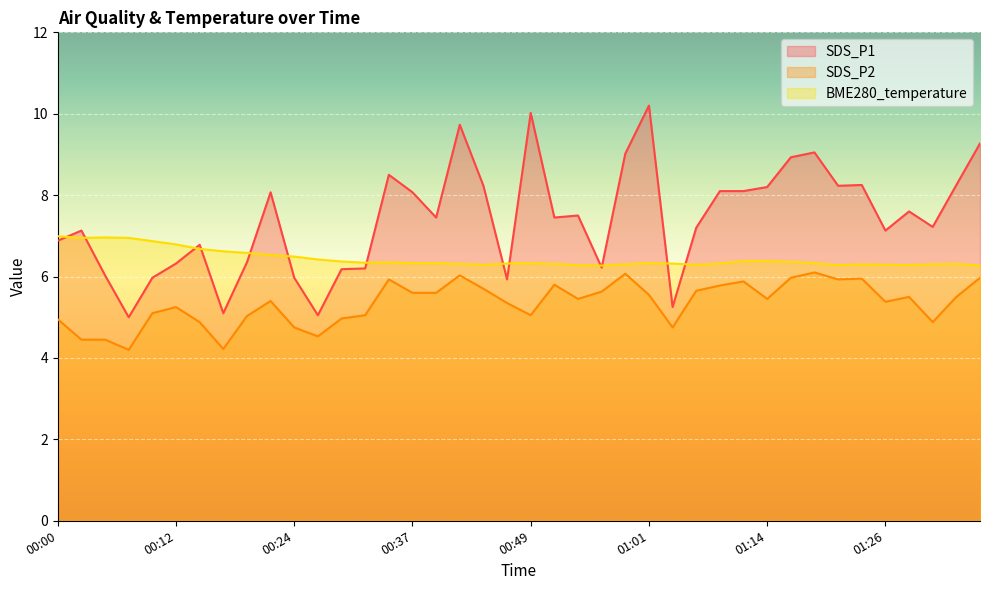

How many lines are shown in the chart?

3